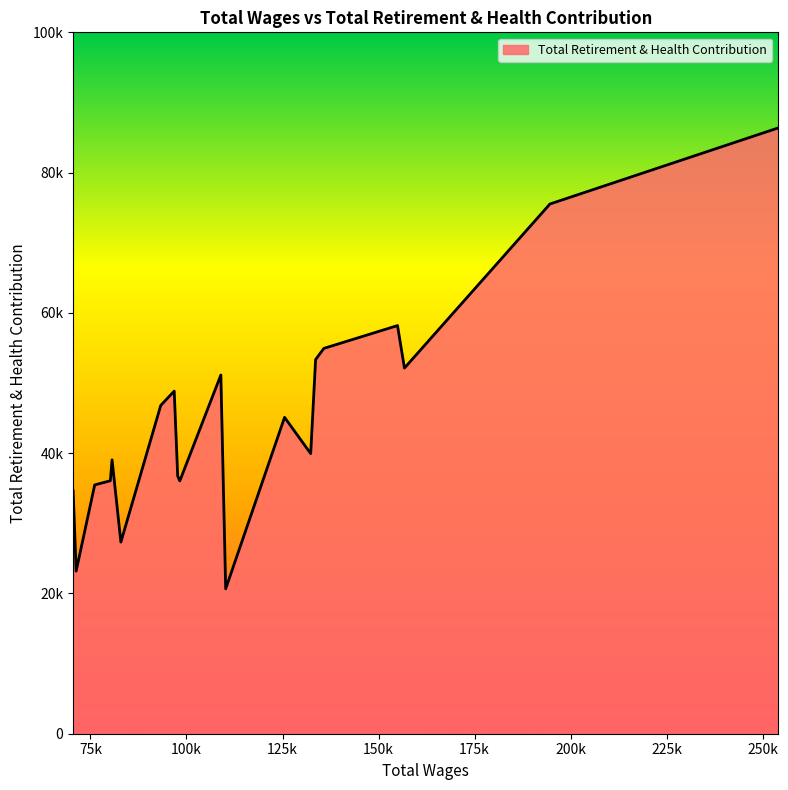

What is the smallest value displayed?

20658